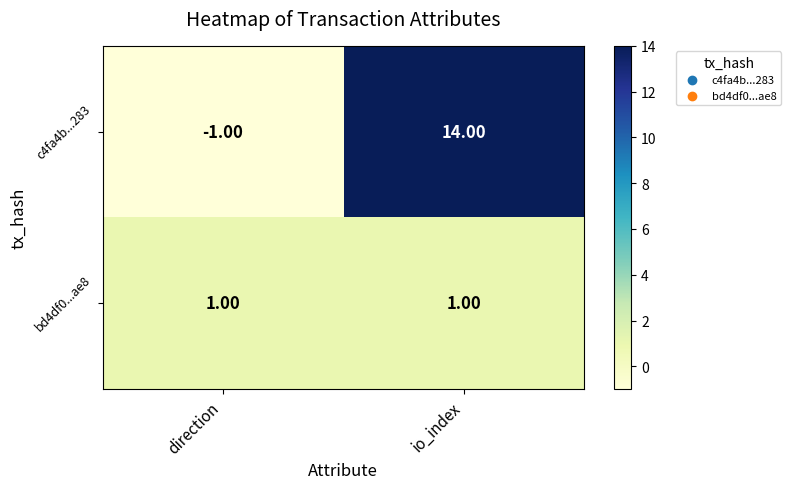

List the labels in order of c4fa4b...283 value, smallest first.

direction, io_index